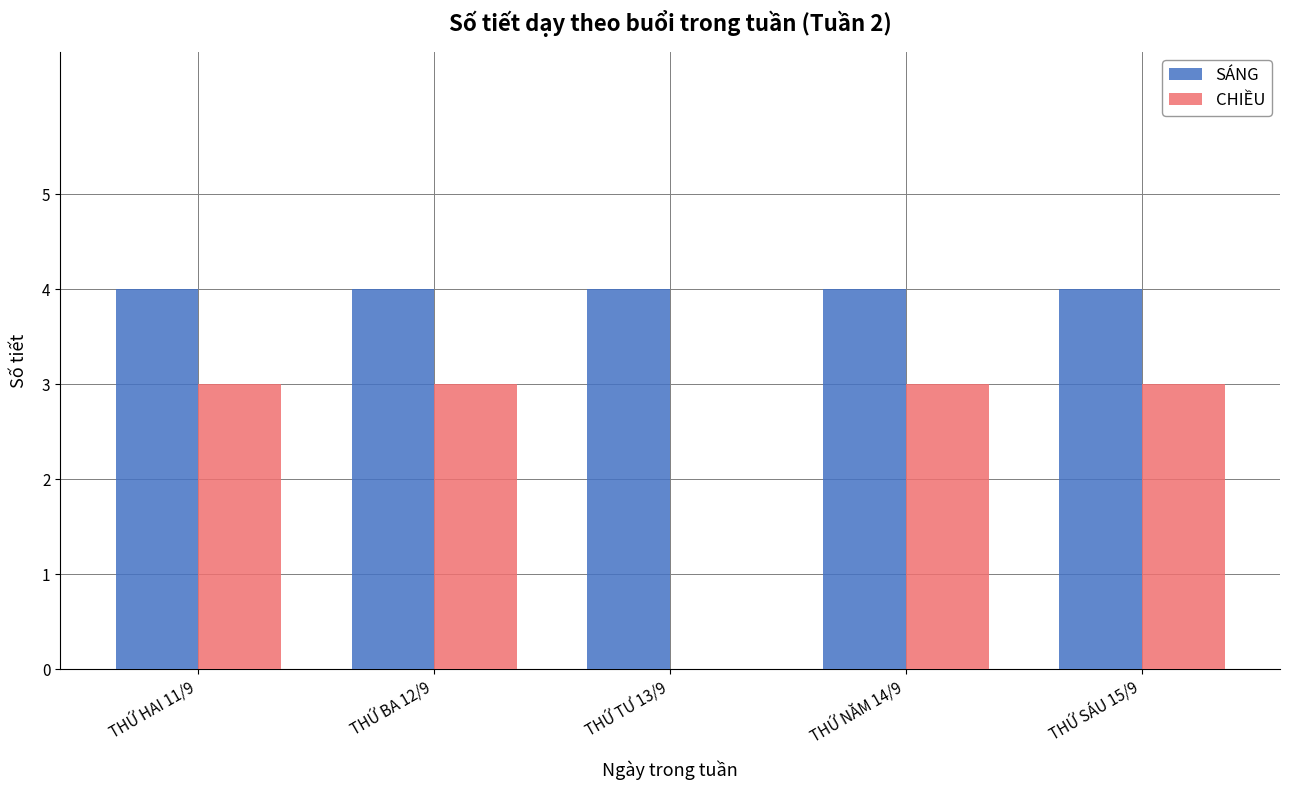

The SÁNG series shows 4 at THỨ BA 12/9. True or false?

True